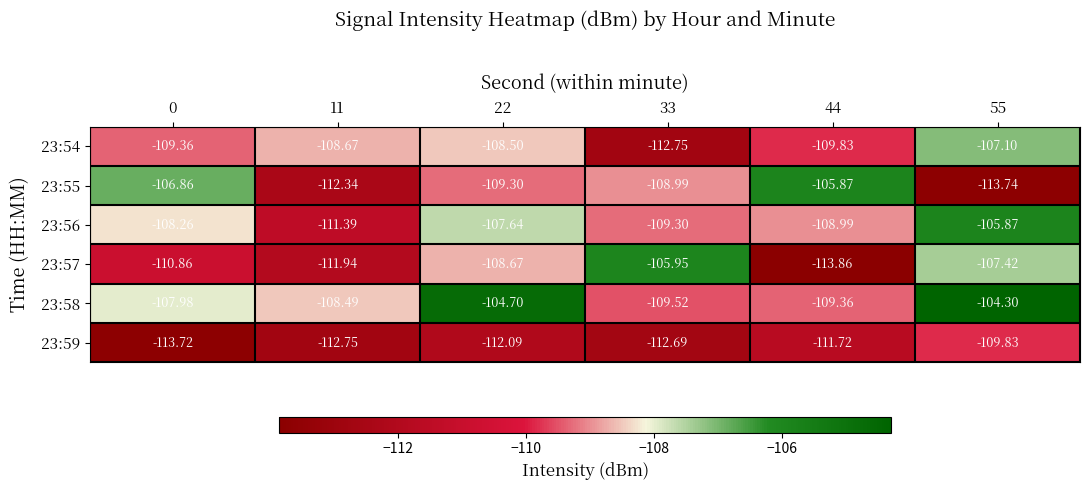

How many values in the 23:56 series exceed -108?

2